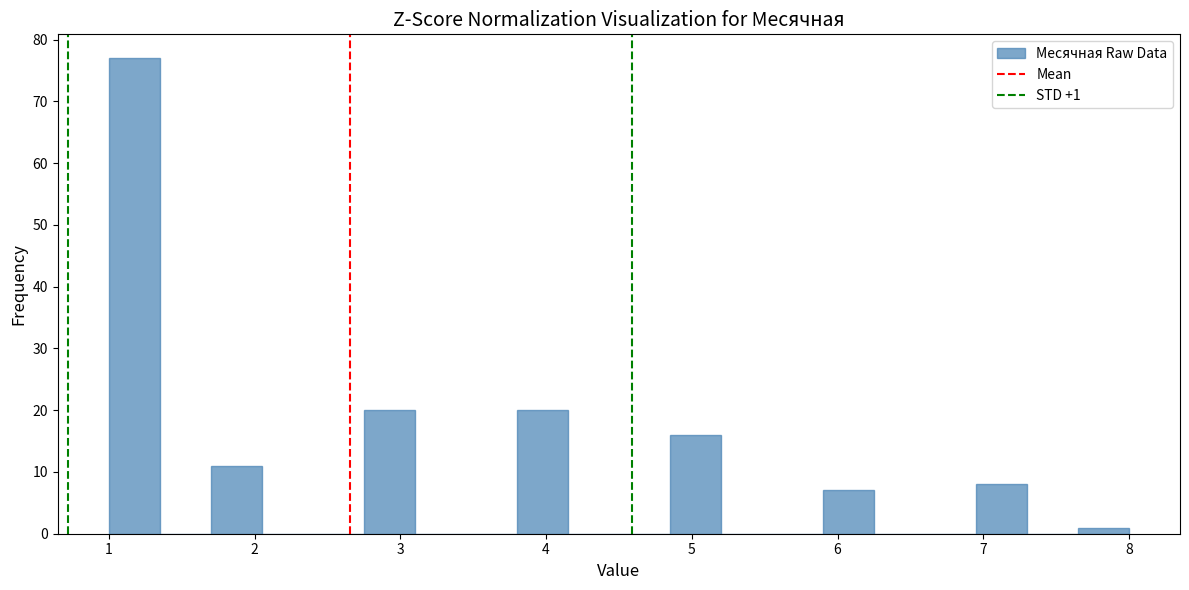

Around what value on the x-axis is the tallest bar? Give the approximate position of its centre, as read against the axis.

1.2